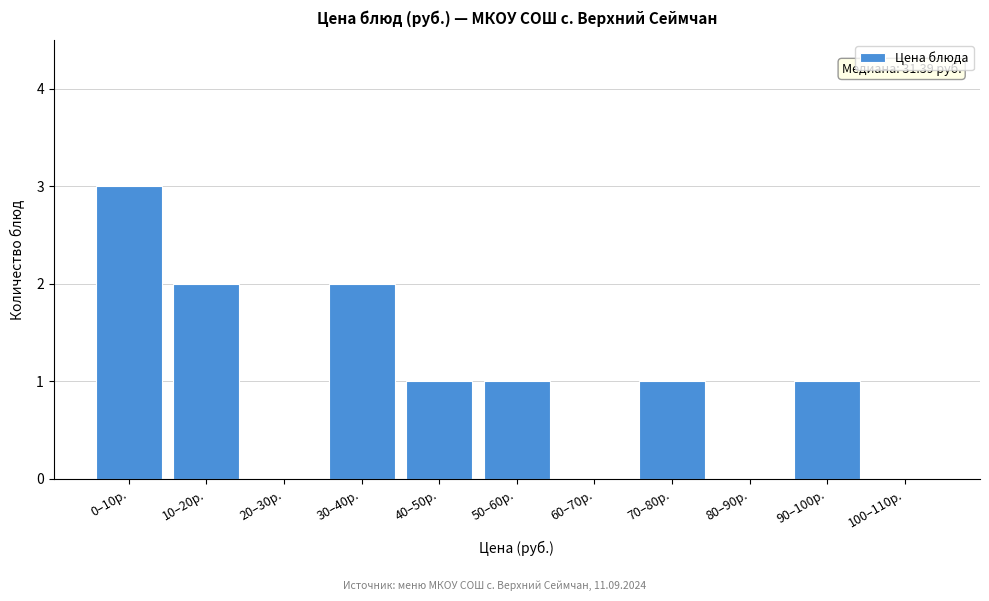

Reading left to right, extract all data points from this chart.

0–10р.=3	10–20р.=2	20–30р.=0	30–40р.=2	40–50р.=1	50–60р.=1	60–70р.=0	70–80р.=1	80–90р.=0	90–100р.=1	100–110р.=0